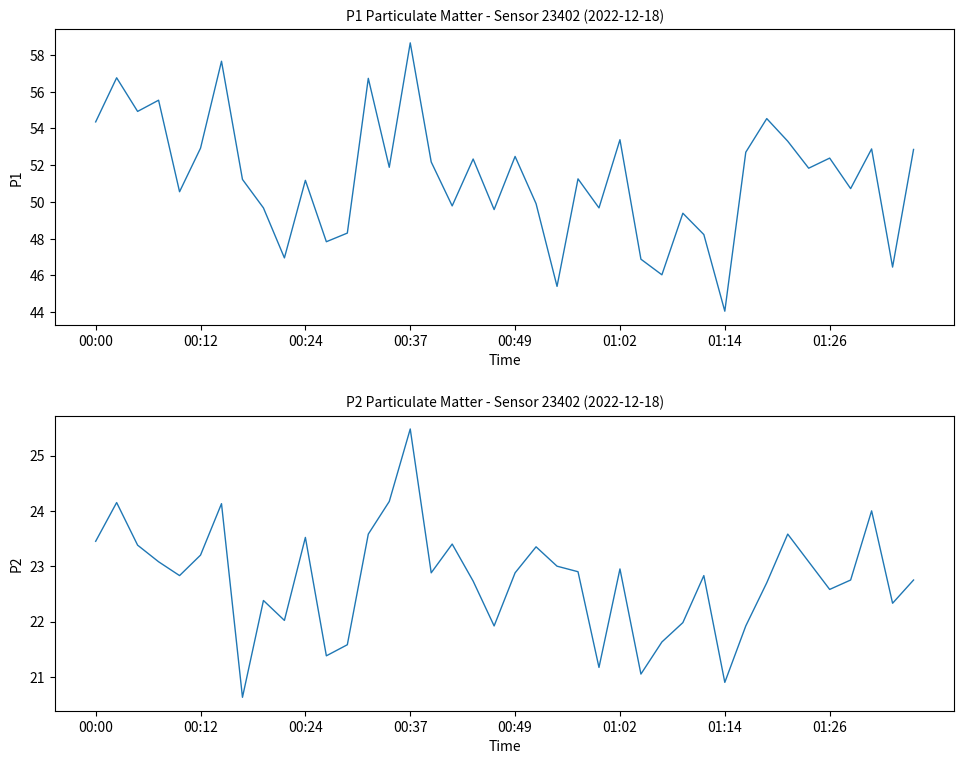

The P1 series shows 51.8 at 34. True or false?

True